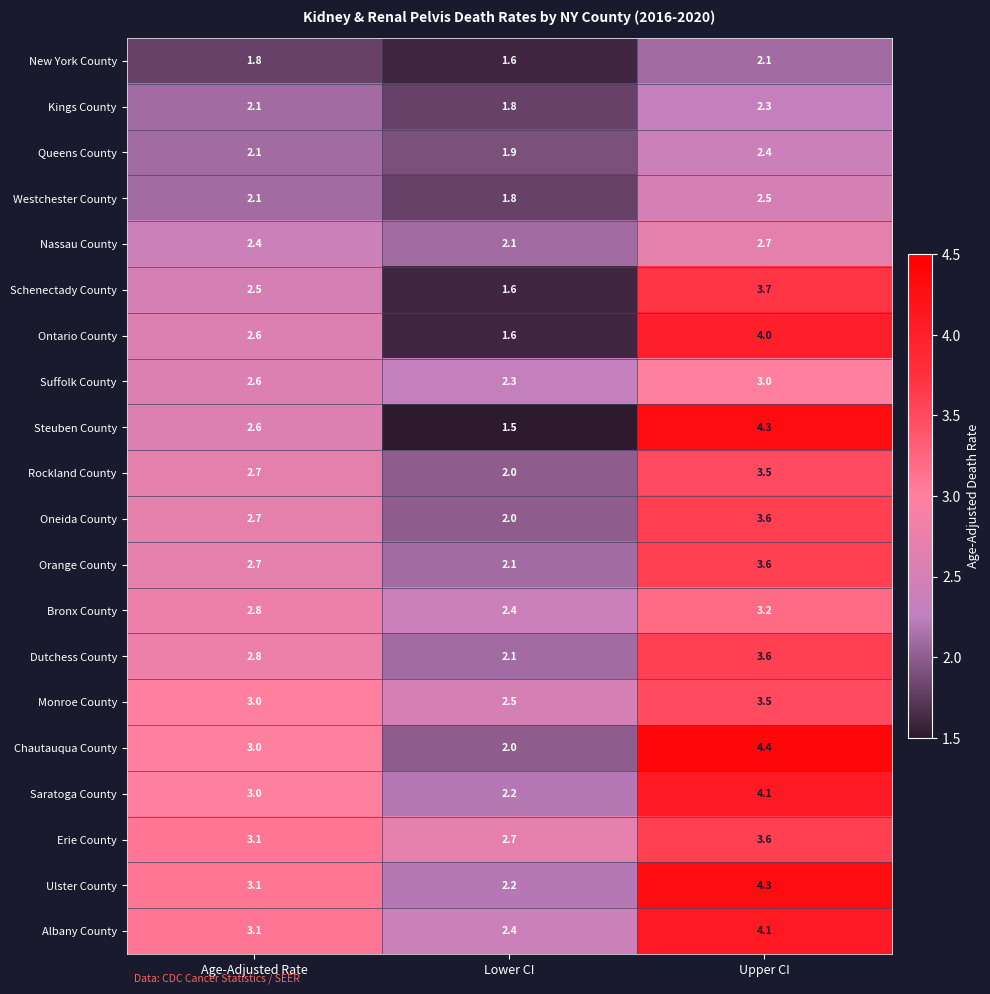

Which series changed the most between Lower CI and Upper CI?

Steuben County